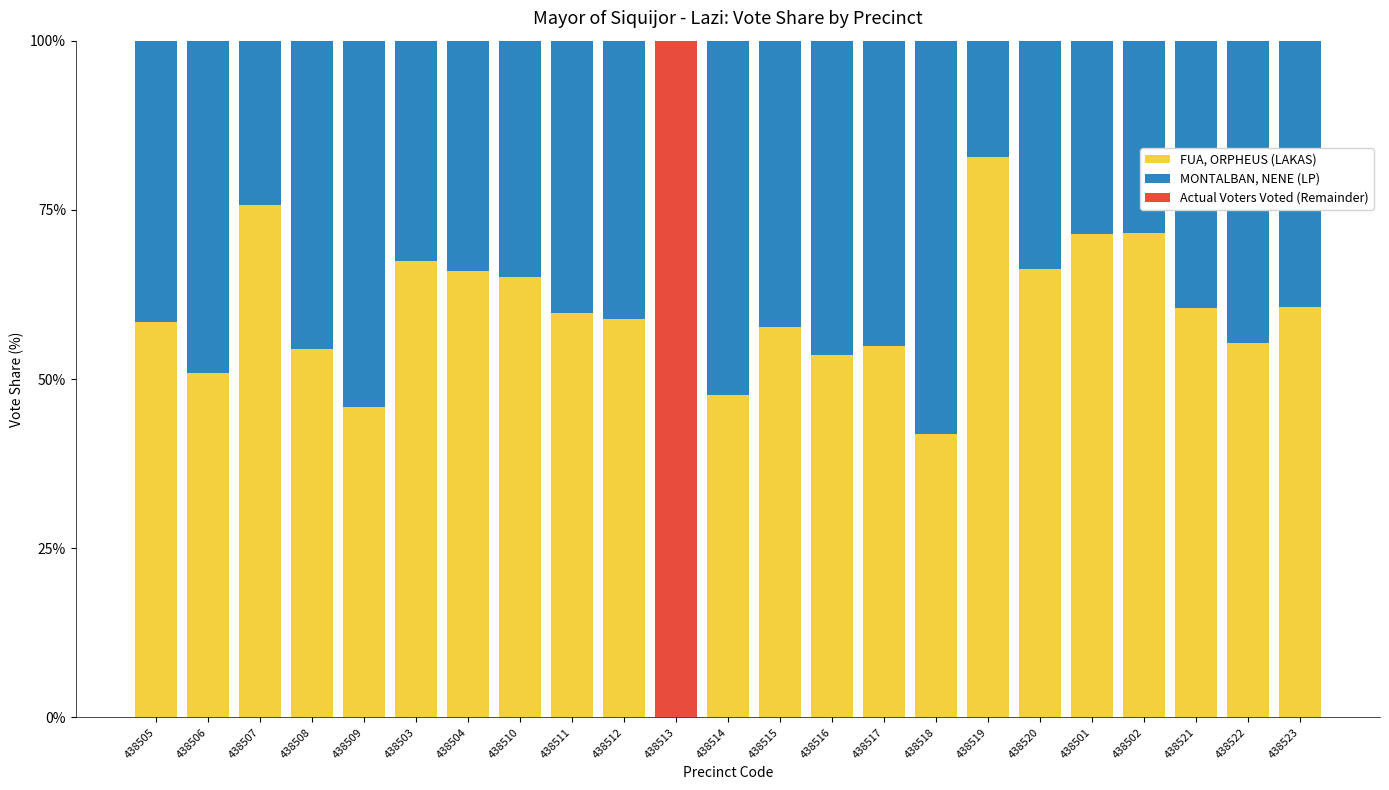

Which category has the highest value in the FUA, ORPHEUS (LAKAS) series?

438519